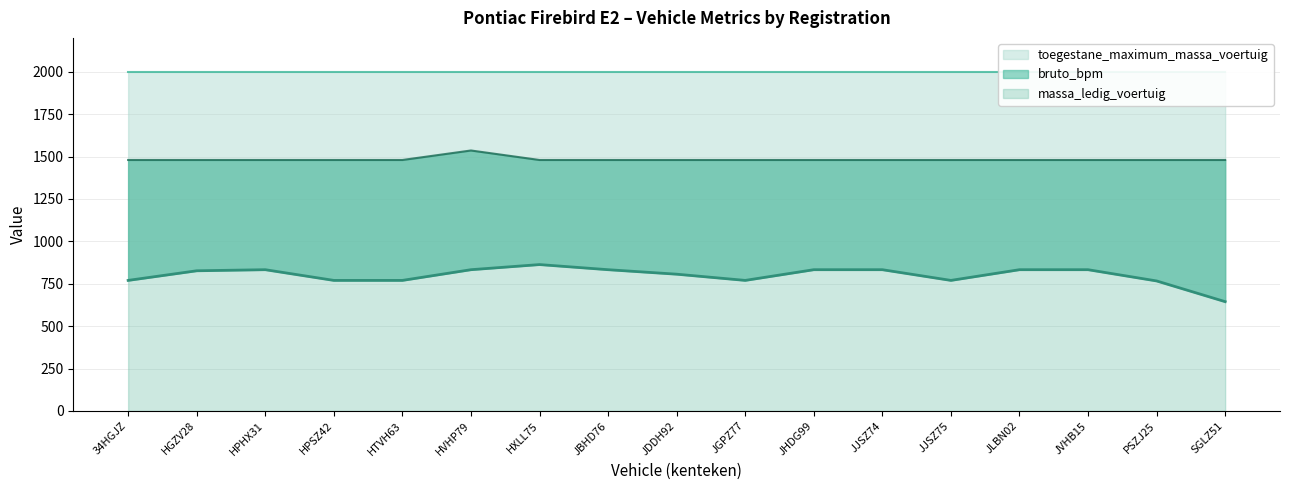

What is the label of the 14th point from the right?

HPSZ42